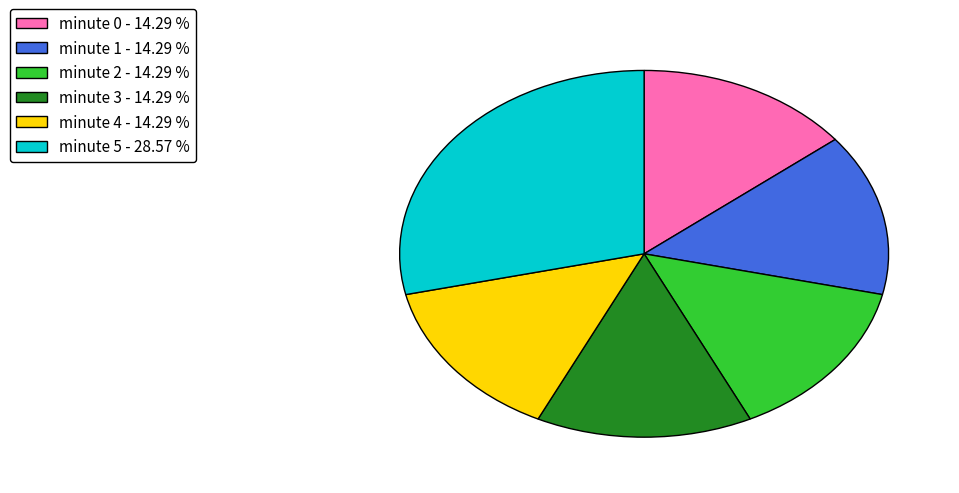

Is minute 4 - 14.29 % the majority of the pie?

No